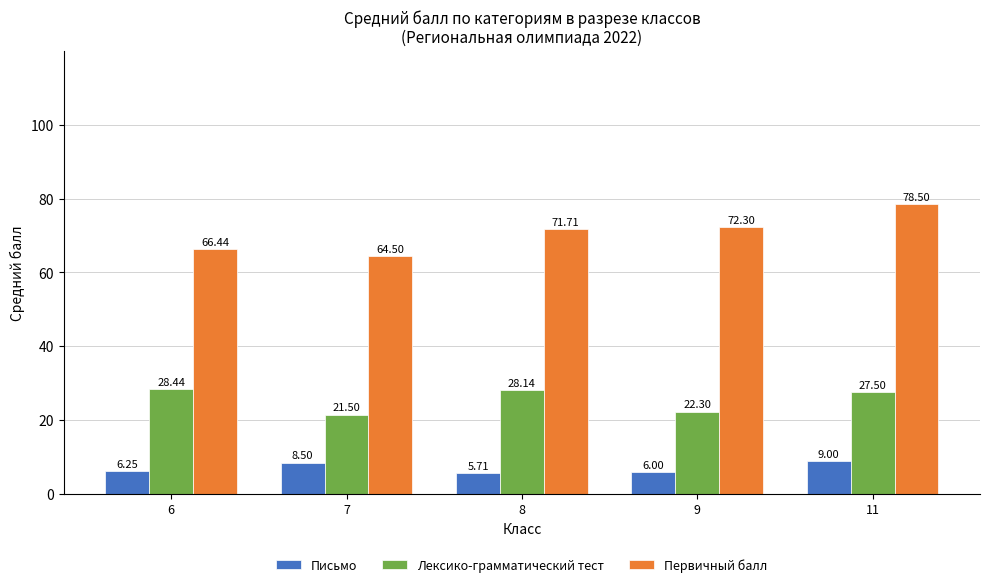

Rank the series by their average value, from lowest to highest.

Письмо, Лексико-грамматический тест, Первичный балл